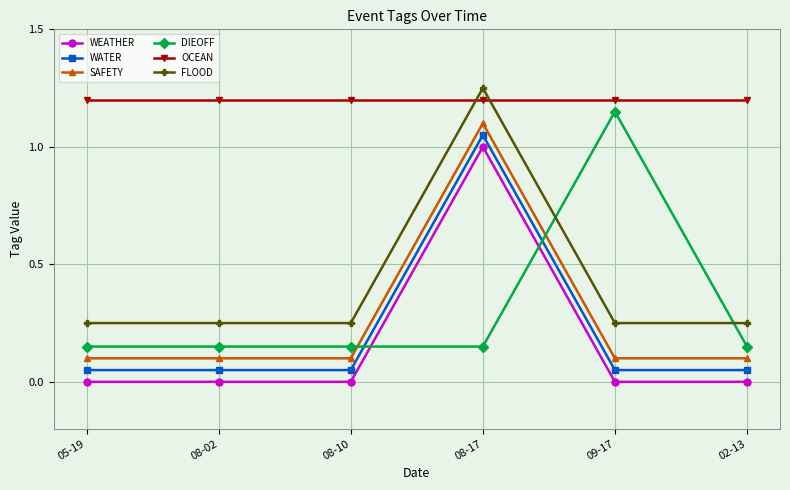

True or false: WATER has more than 0 points higher than both neighbors.

True